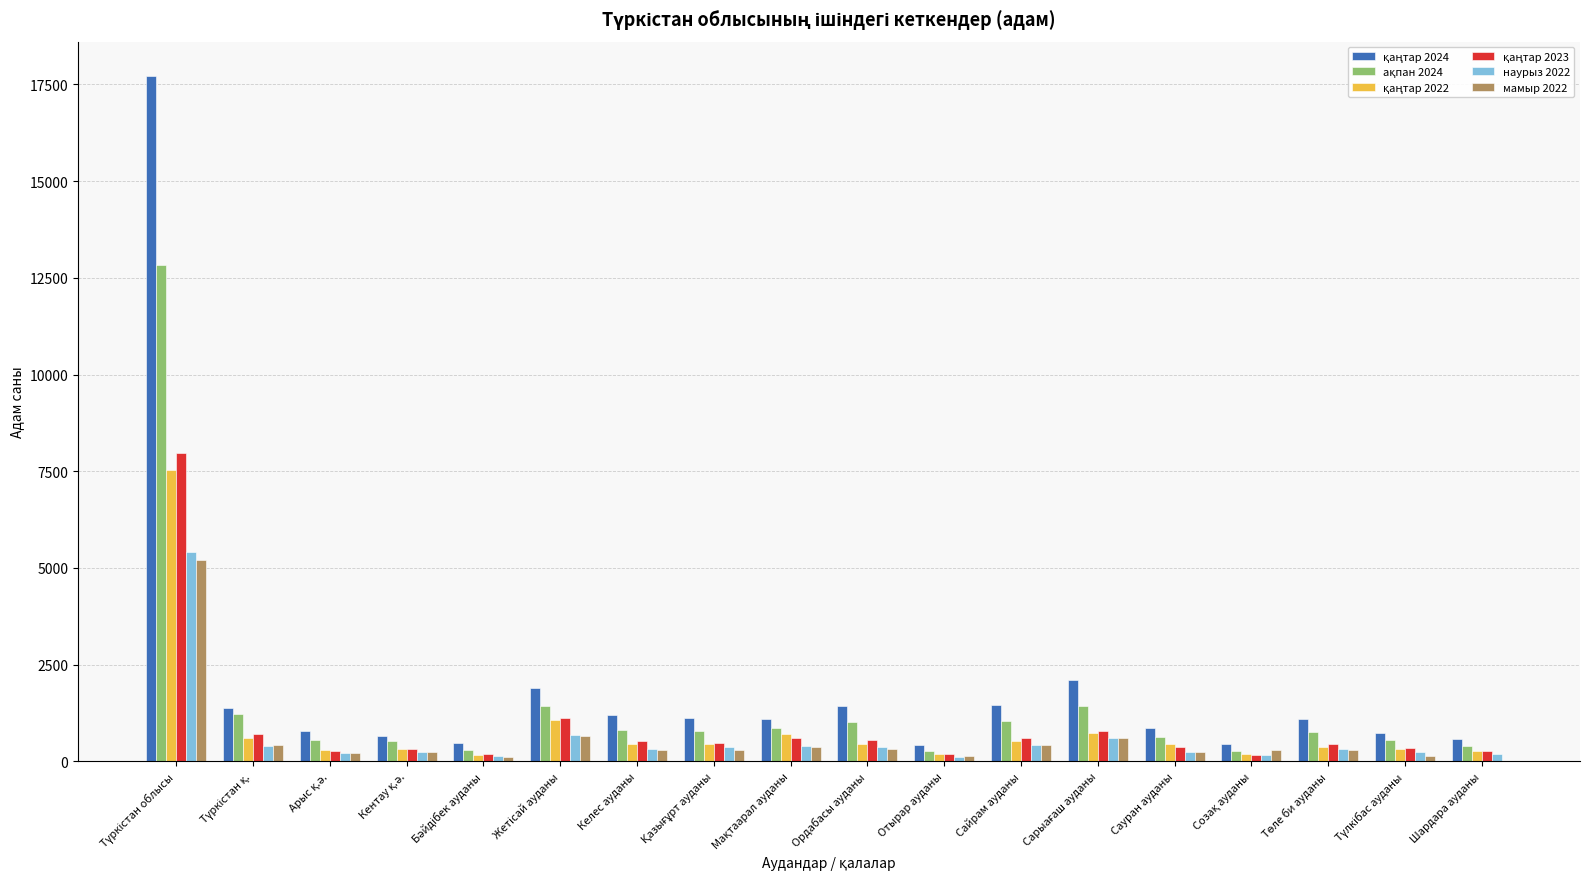

What is the maximum value shown in the chart?

17720